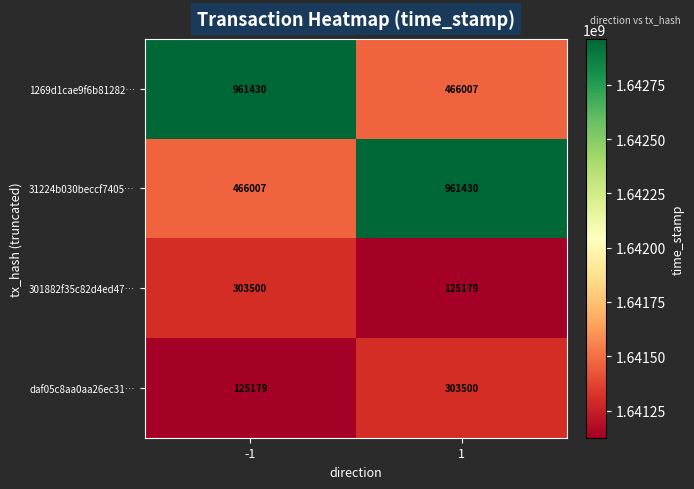

What is the total value across all series at -1?

1856116